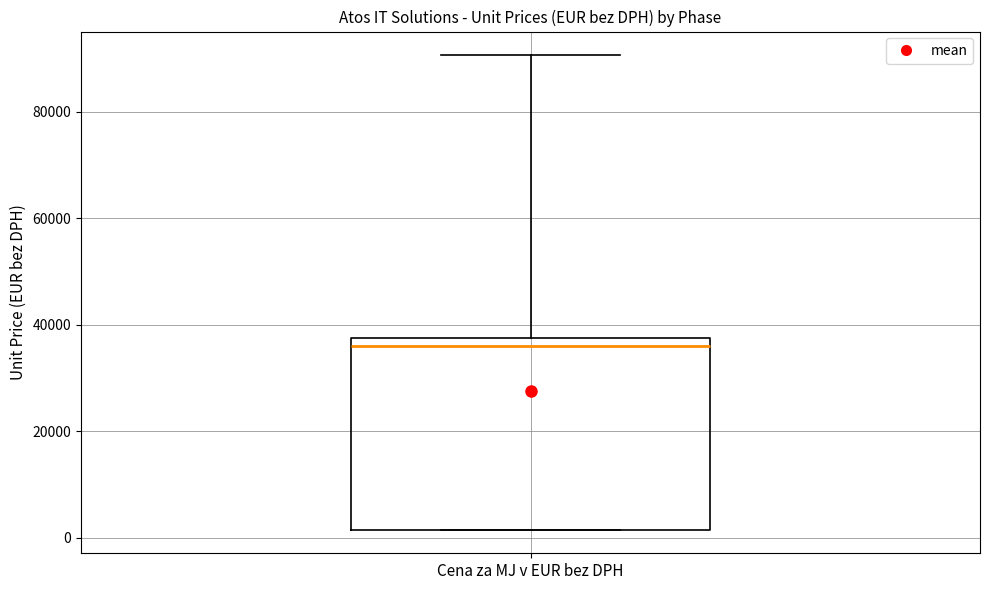

Where is the upper edge of the box for Cena za MJ v EUR bez DPH on the y-axis? The values are not printed on the chart, so give them approximately, as read against the axis.

38000